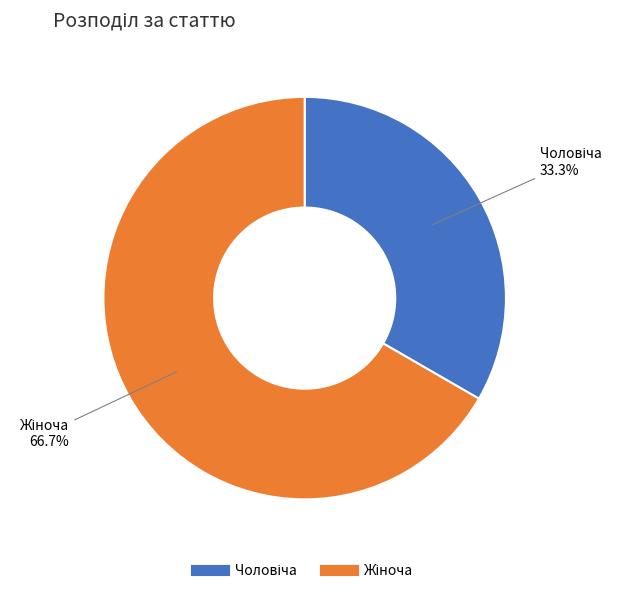

Is there a majority slice in this chart?

Yes